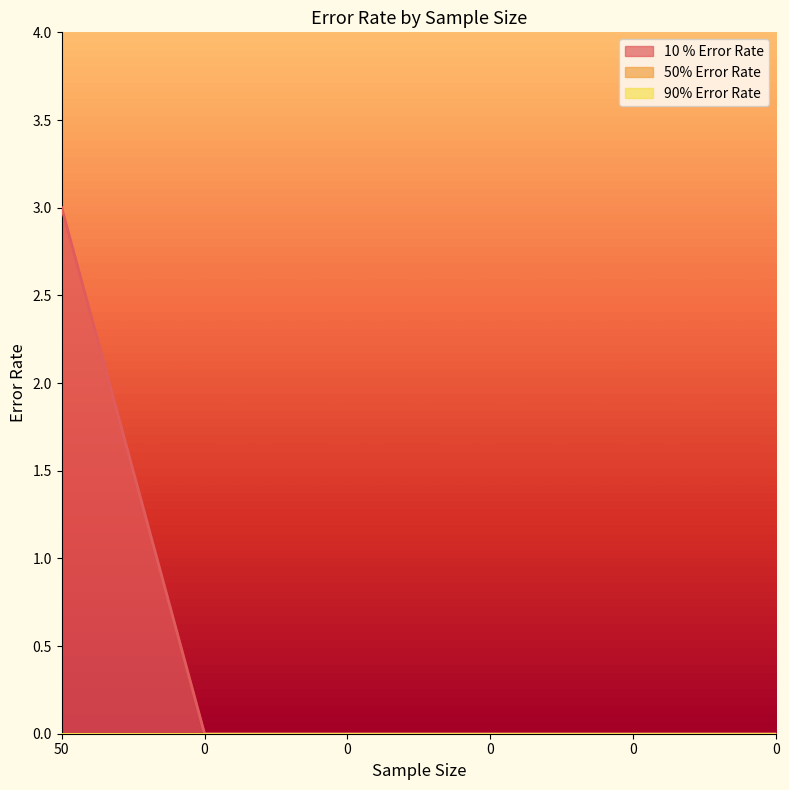

At how many categories does at least one series exceed 2?

1